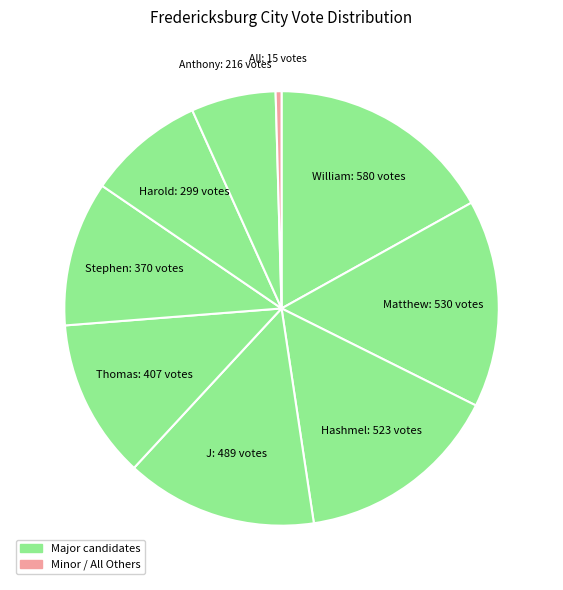

Rank the categories by value from lowest to highest.

All Others, Anthony A. Jenkins, Harold H. Bannister, Jr, Stephen Steve D J. Lugos, Thomas P. Fortune, J Richard Garnett, Jr, Hashmel C. Turner, Jr, Matthew J. Kelly, William Billy C. Withers